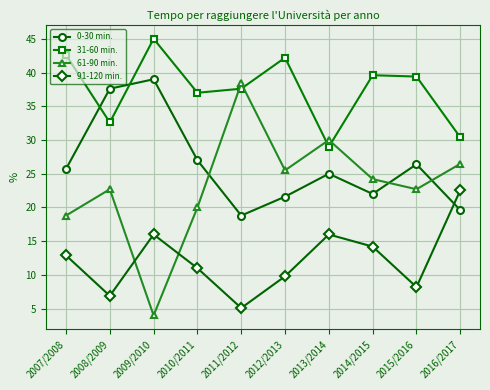

Which series ends up on top after the final intersection of 91-120 min. and 61-90 min.?

61-90 min.